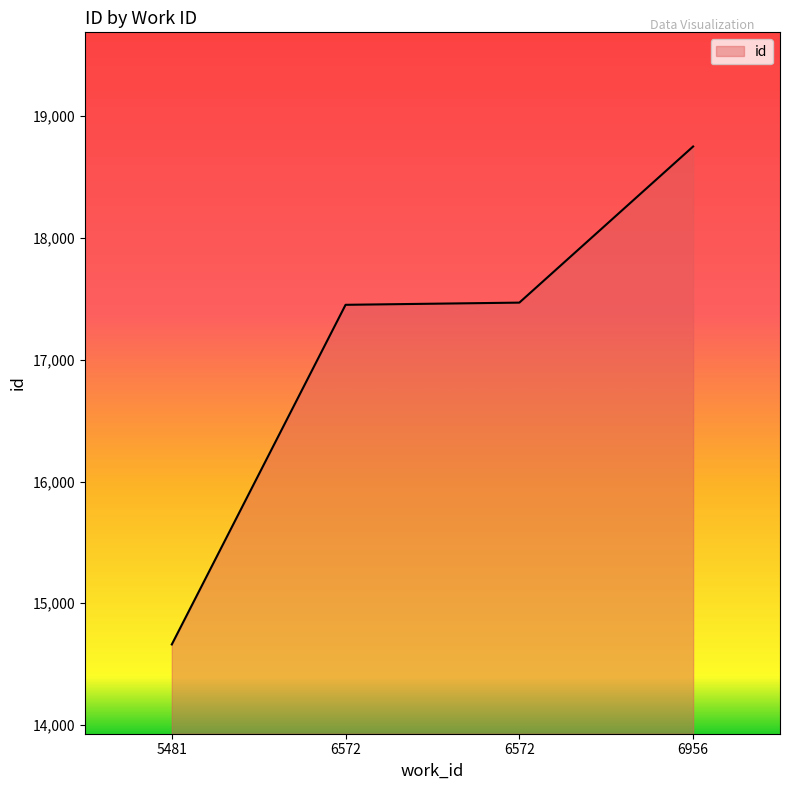

What is the value of the 1st point from the left?

14662